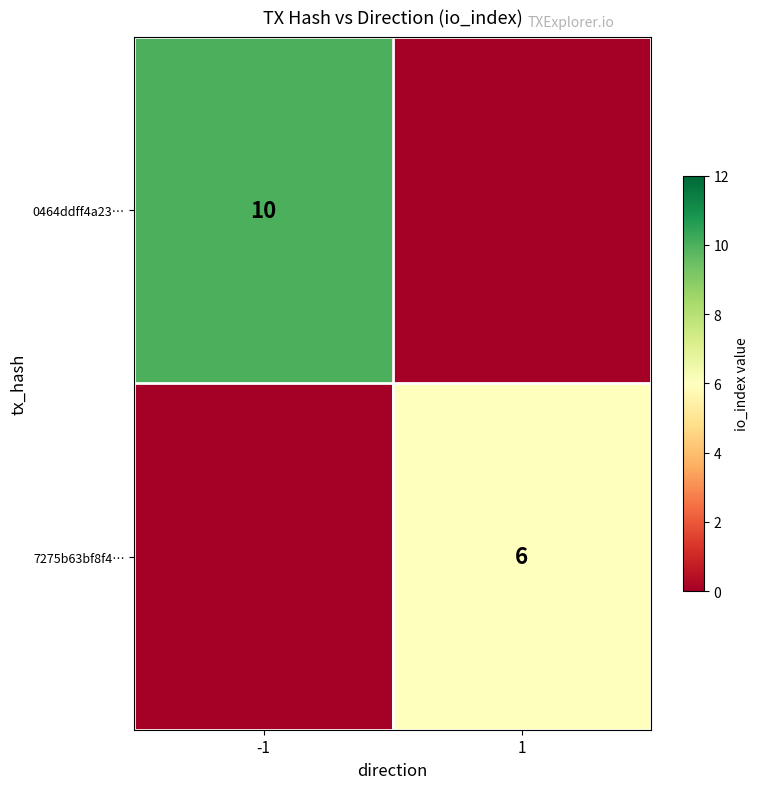

Count the number of categories in the chart.

2